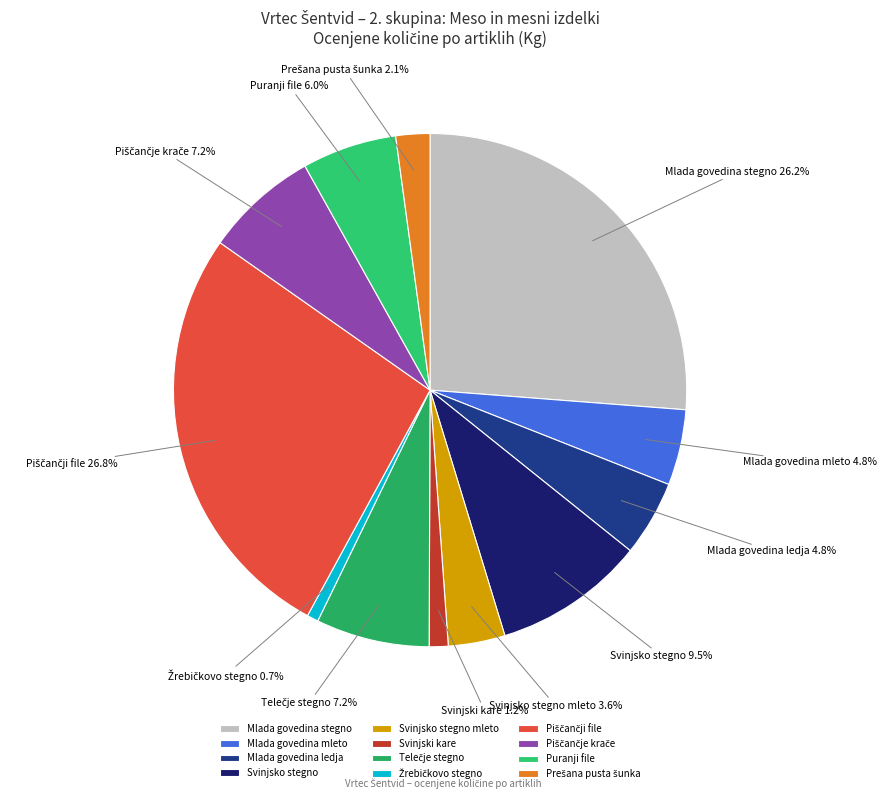

To the nearest percent, what is the difference between the Svinjski kare and Svinjsko stegno slice percentages?

8%